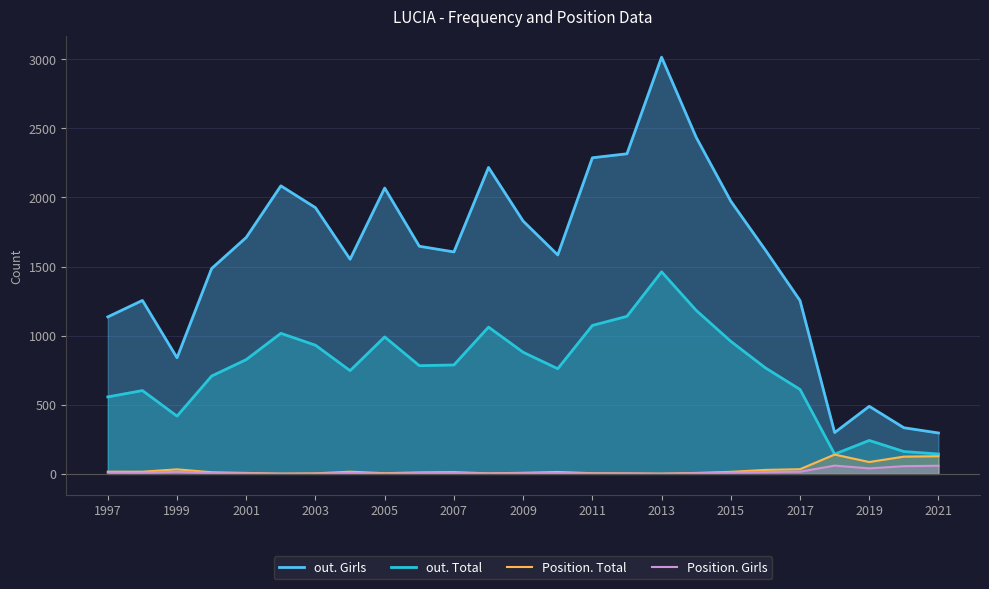

How many interior local valleys does the Position. Total series have?

5